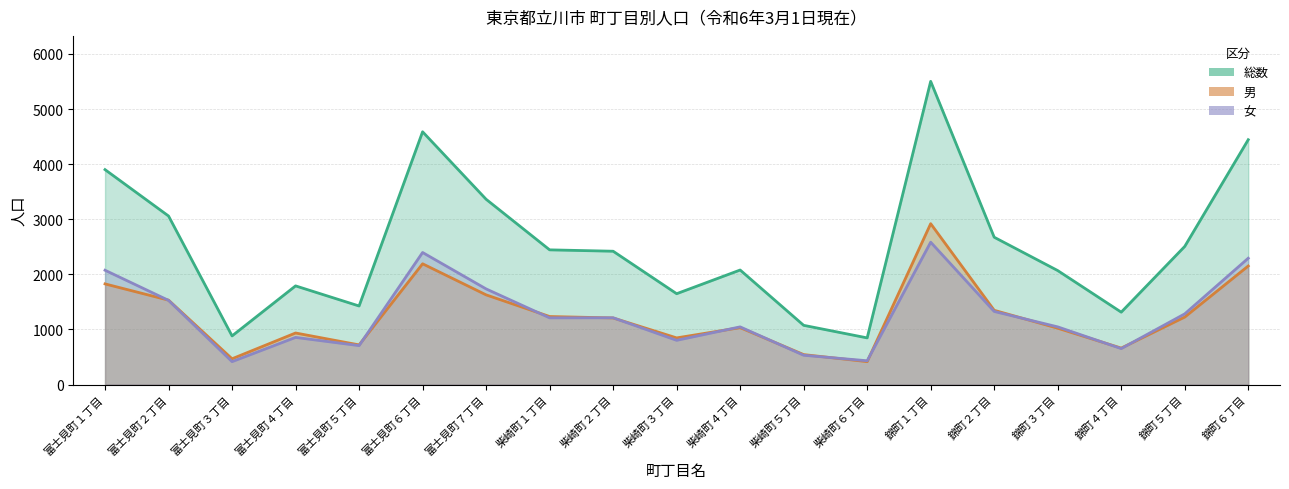

How many series are shown in this chart?

3